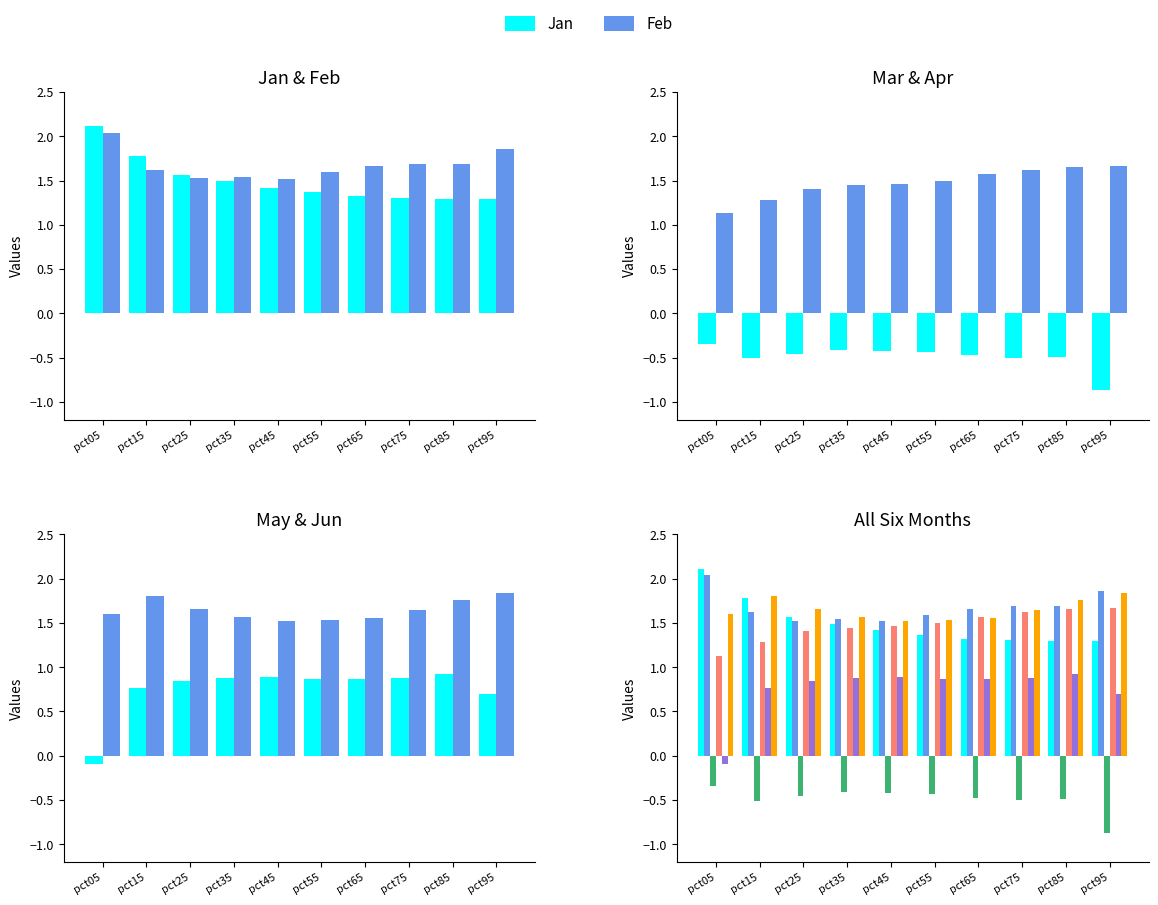

What is the average value of the Apr series?

1.5